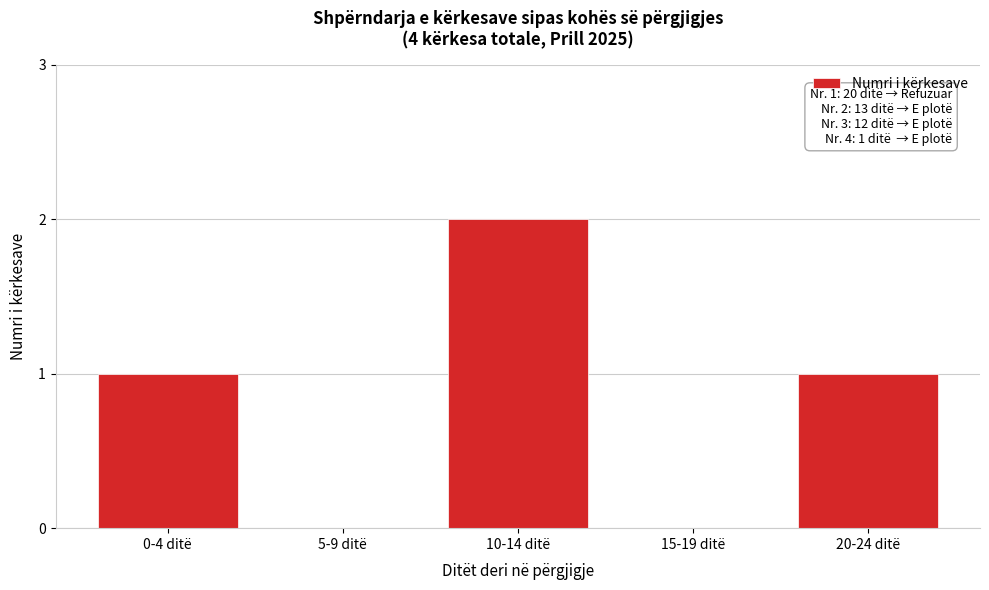

Reading right to left, what are all the values shown in this chart?

20-24 ditë=1	15-19 ditë=0	10-14 ditë=2	5-9 ditë=0	0-4 ditë=1